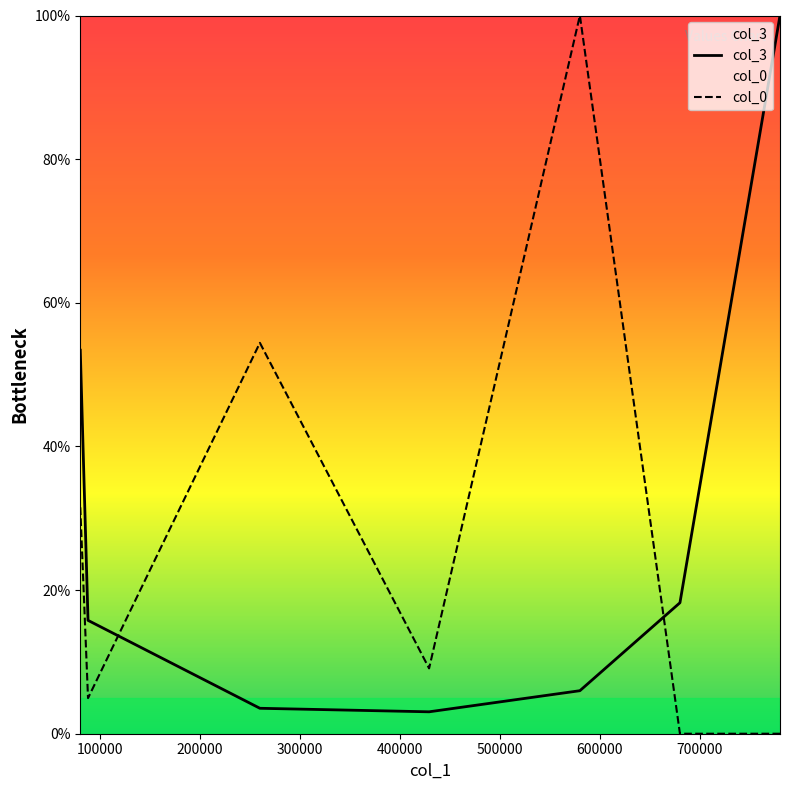

What is the average value of the col_3 series?

28.6